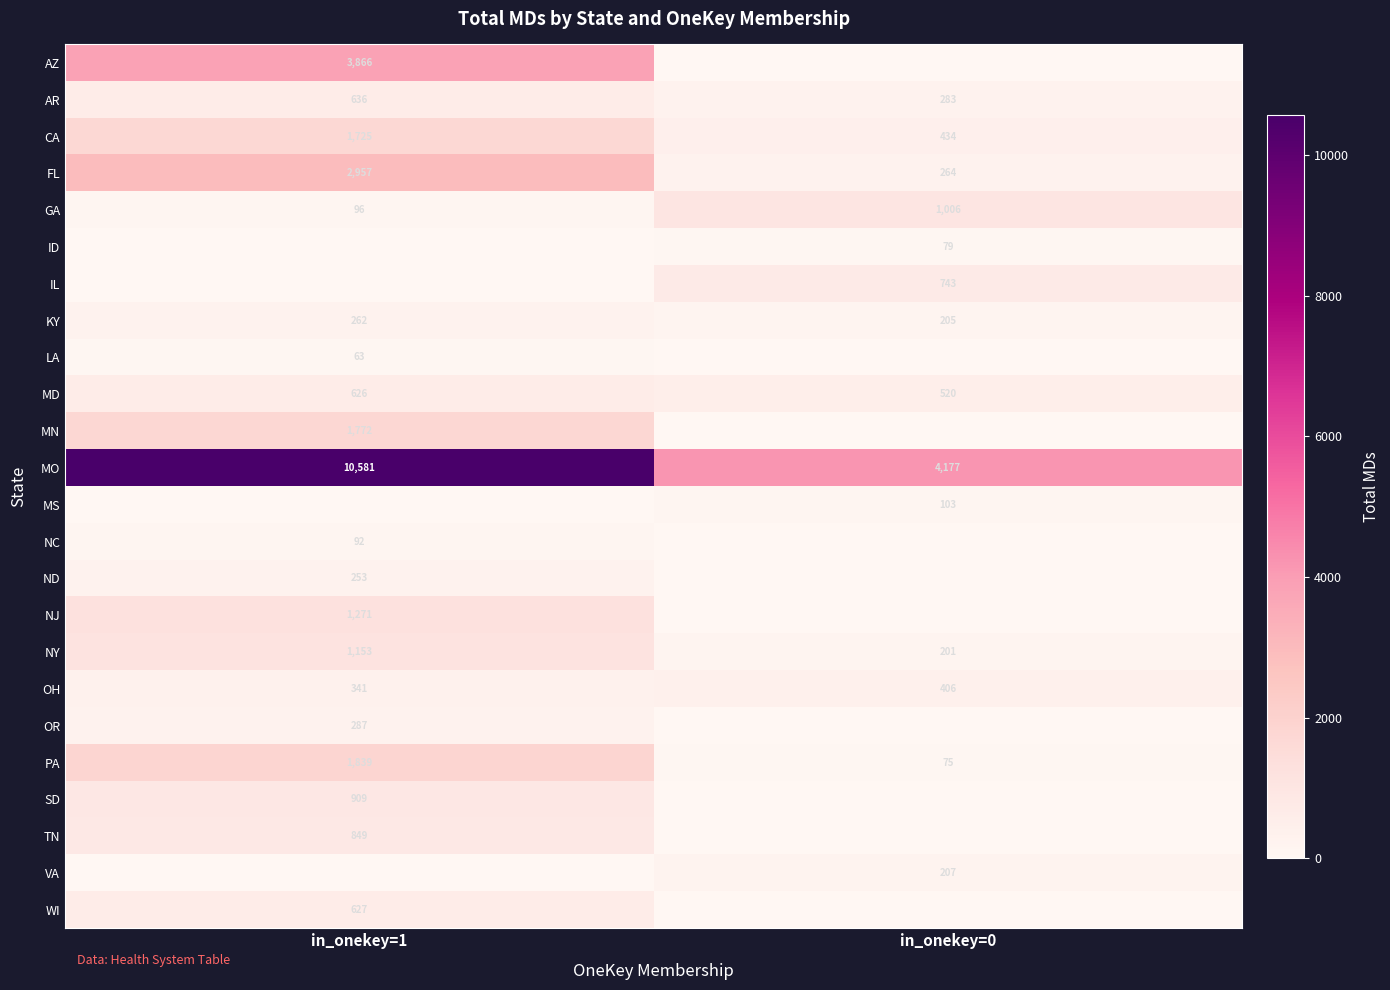

What is the difference between the maximum and minimum values in the GA series?

910